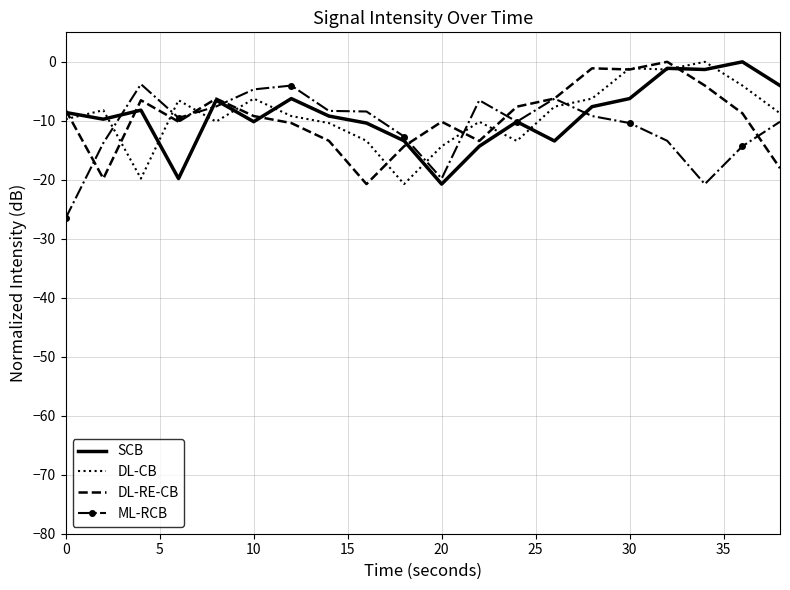

What is the minimum value for DL-CB?

-20.7